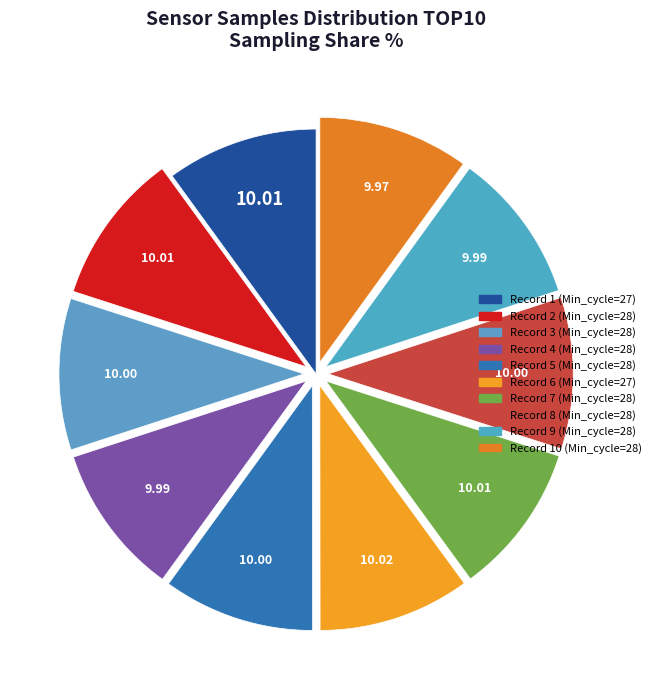

How many slices are in this pie chart?

10